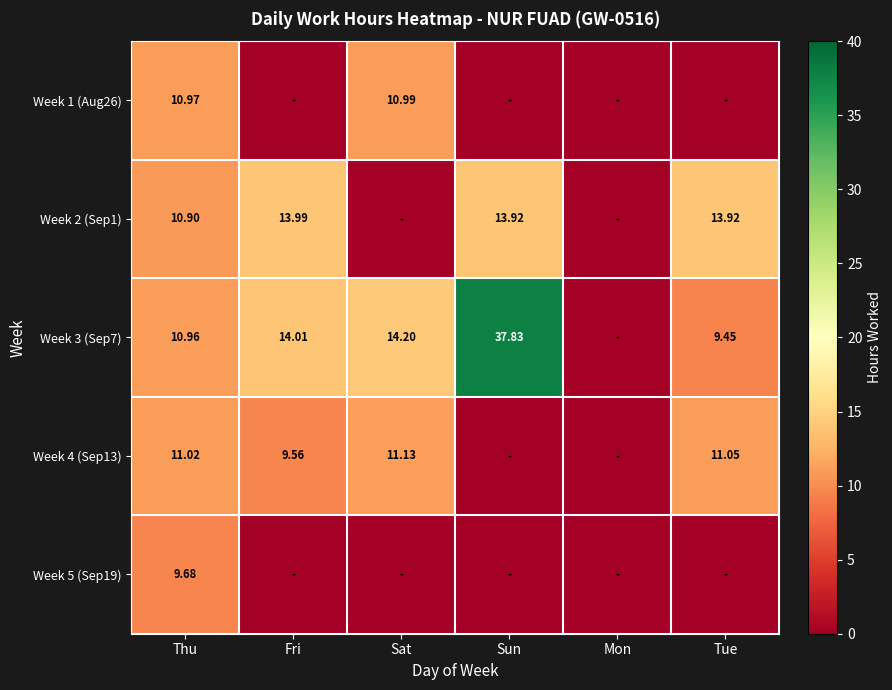

Between Sat and Sun, which is larger?

Sat